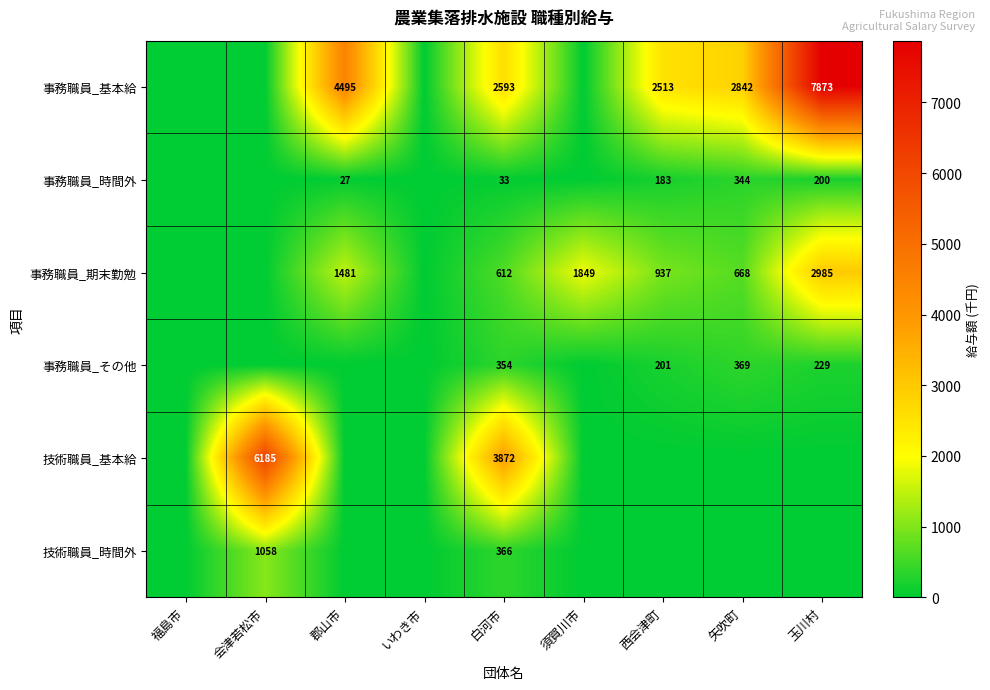

At how many categories does at least one series exceed 114?

7